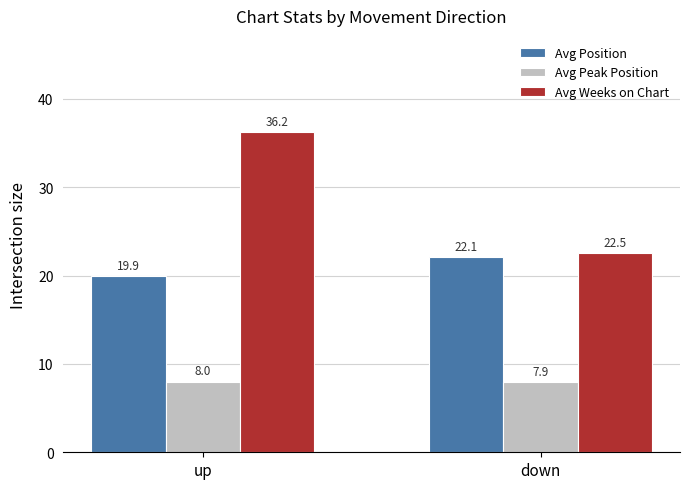

How many data points does each series have?

2